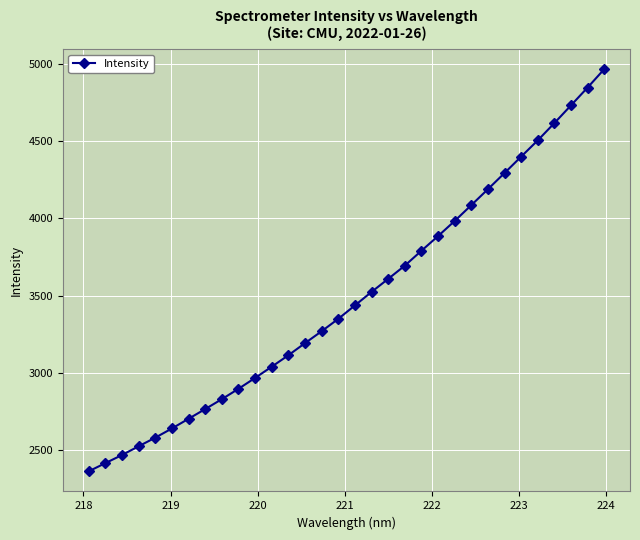

What is the minimum value shown in the chart?

2363.5